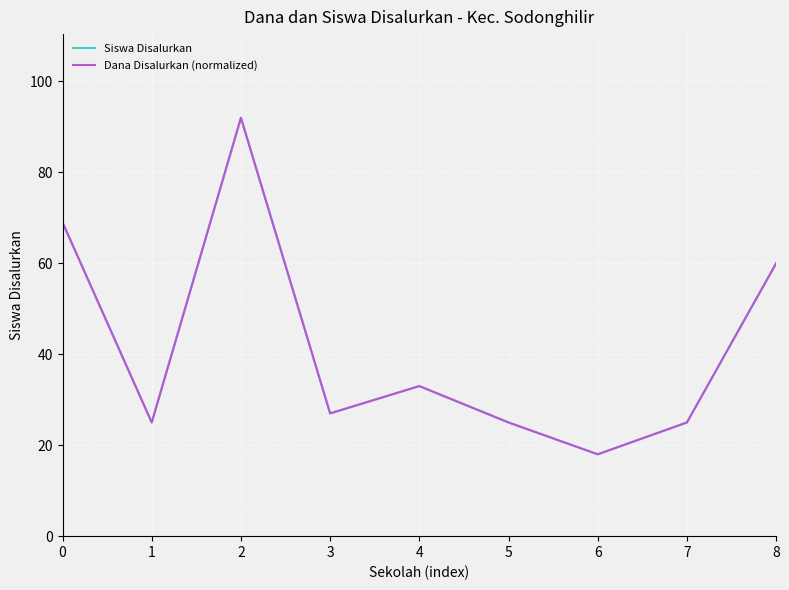

True or false: Siswa Disalurkan has a value of 31 at 6.

False